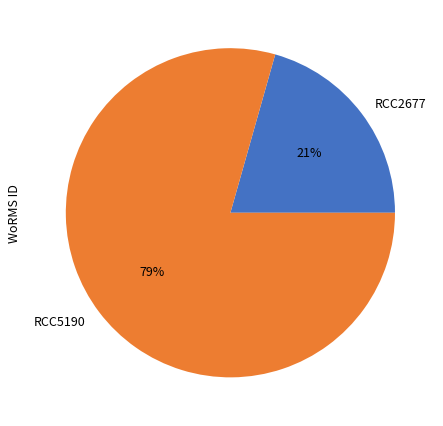

How many slices are in this pie chart?

2